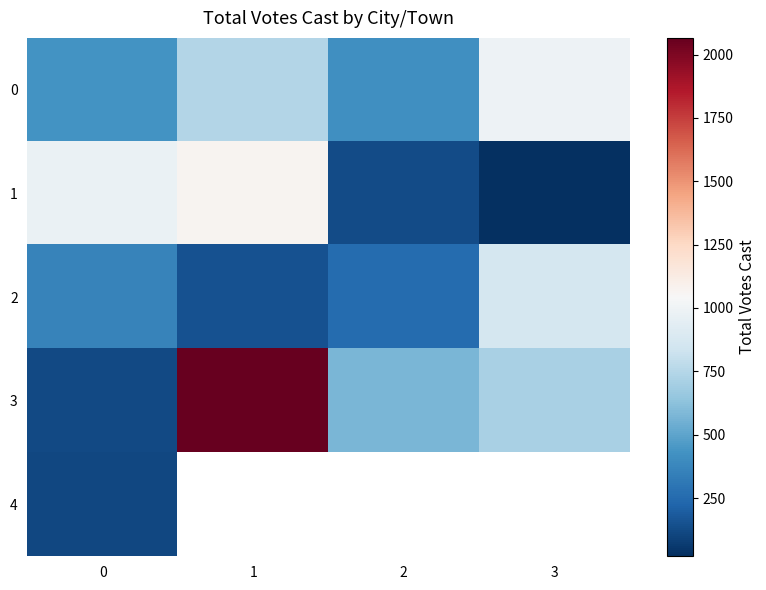

What is the sum of all 2 values?

1624.0